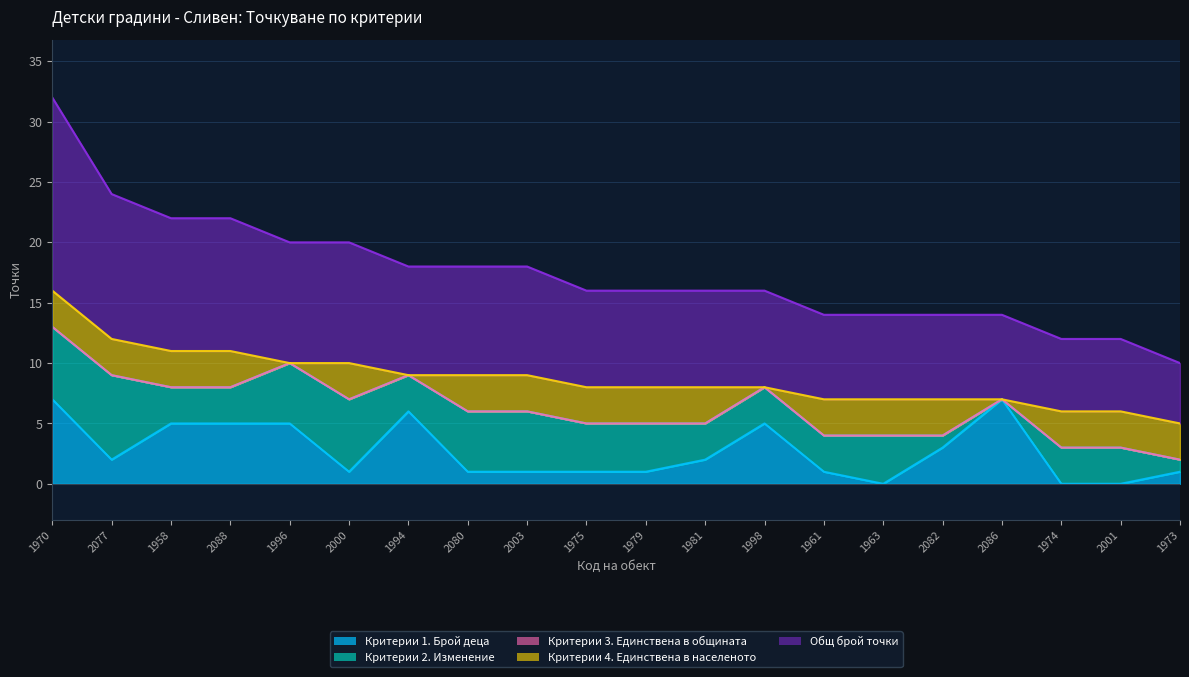

What is the spread (max minus min) of values at 1974?

6